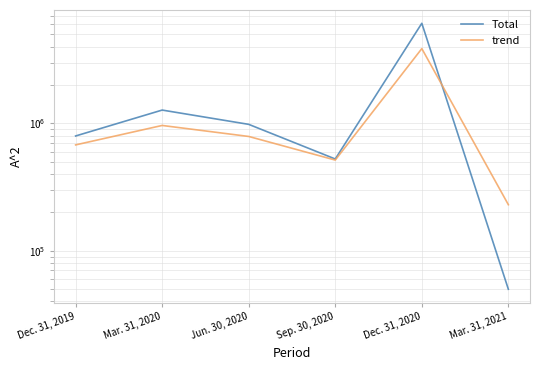

What is the smallest value displayed?

49800.0